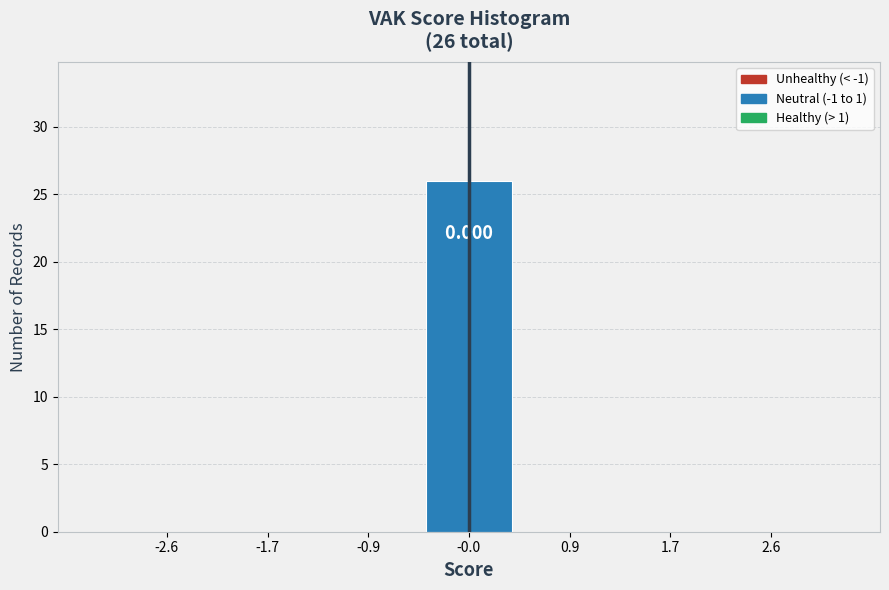

Over which range of the x-axis is the bar tallest?

-0.4 to 0.4